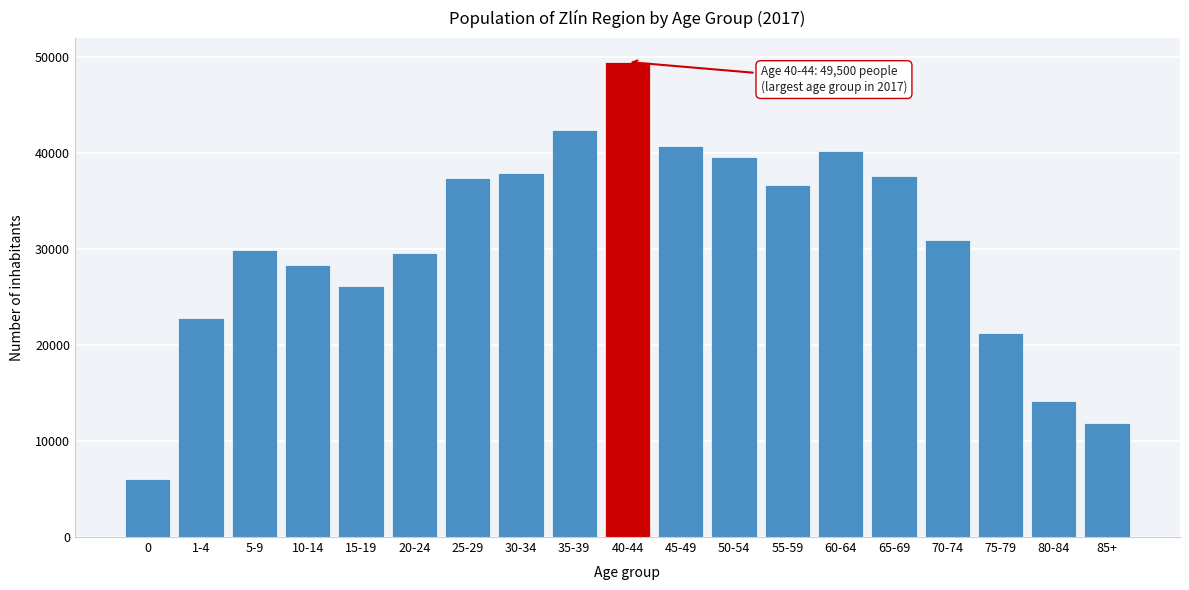

Reading right to left, list all the values displayed in this chart.

85+=11852	80-84=14209	75-79=21221	70-74=30903	65-69=37661	60-64=40213	55-59=36648	50-54=39553	45-49=40734	40-44=49500	35-39=42413	30-34=37879	25-29=37440	20-24=29563	15-19=26163	10-14=28310	5-9=29879	1-4=22847	0=6068